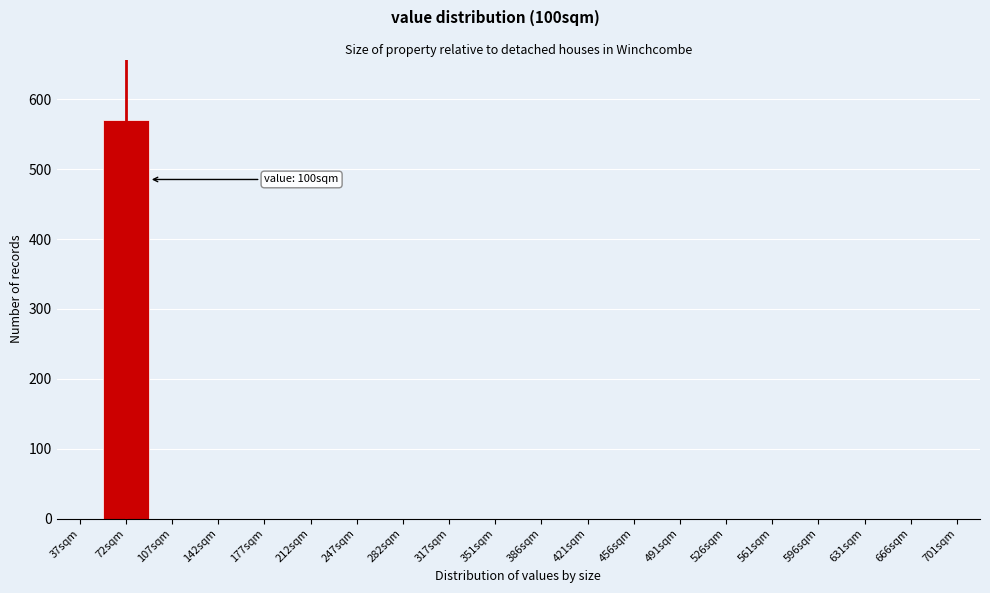

Reading left to right, list all the values displayed in this chart.

37sqm=0	72sqm=571	107sqm=0	142sqm=0	177sqm=0	212sqm=0	247sqm=0	282sqm=0	317sqm=0	351sqm=0	386sqm=0	421sqm=0	456sqm=0	491sqm=0	526sqm=0	561sqm=0	596sqm=0	631sqm=0	666sqm=0	701sqm=0